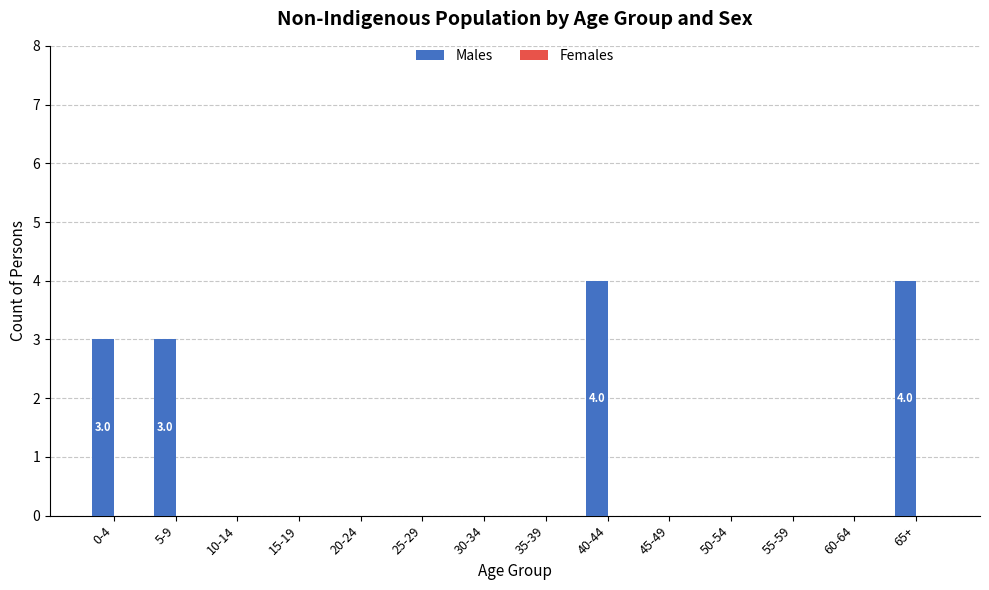

Reading right to left, list all the values displayed in this chart.

65+=4	60-64=0	55-59=0	50-54=0	45-49=0	40-44=4	35-39=0	30-34=0	25-29=0	20-24=0	15-19=0	10-14=0	5-9=3	0-4=3